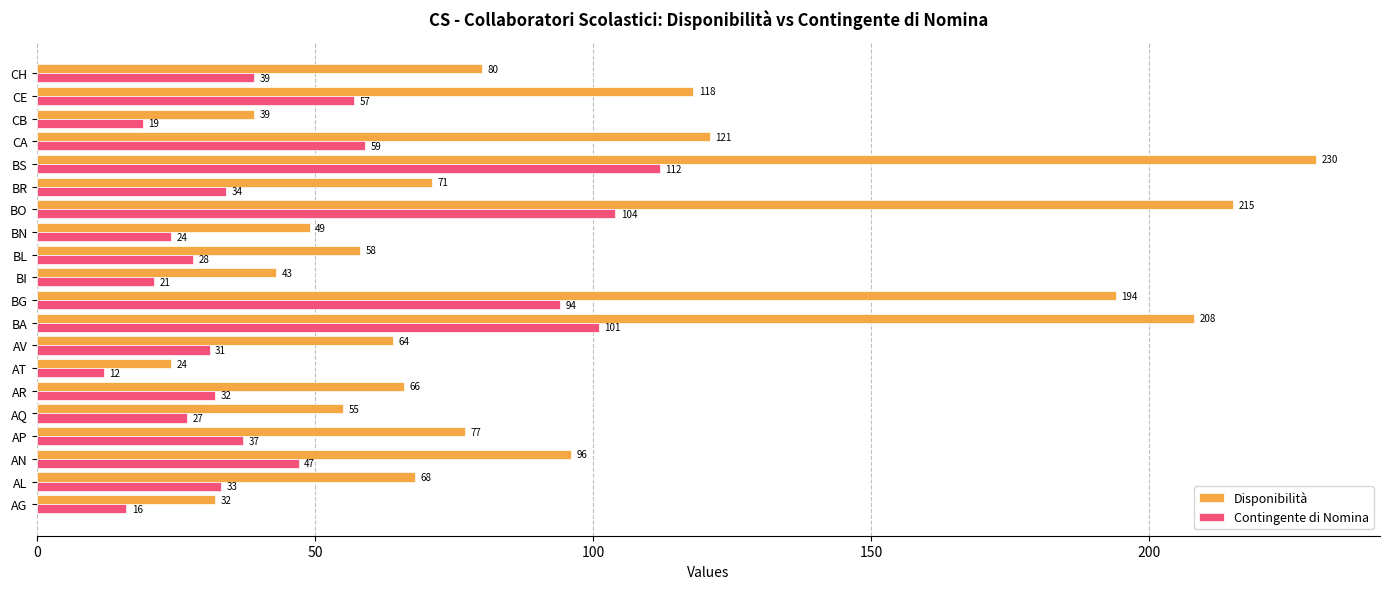

List the series in order of their overall mean, lowest first.

Contingente di Nomina, Disponibilità